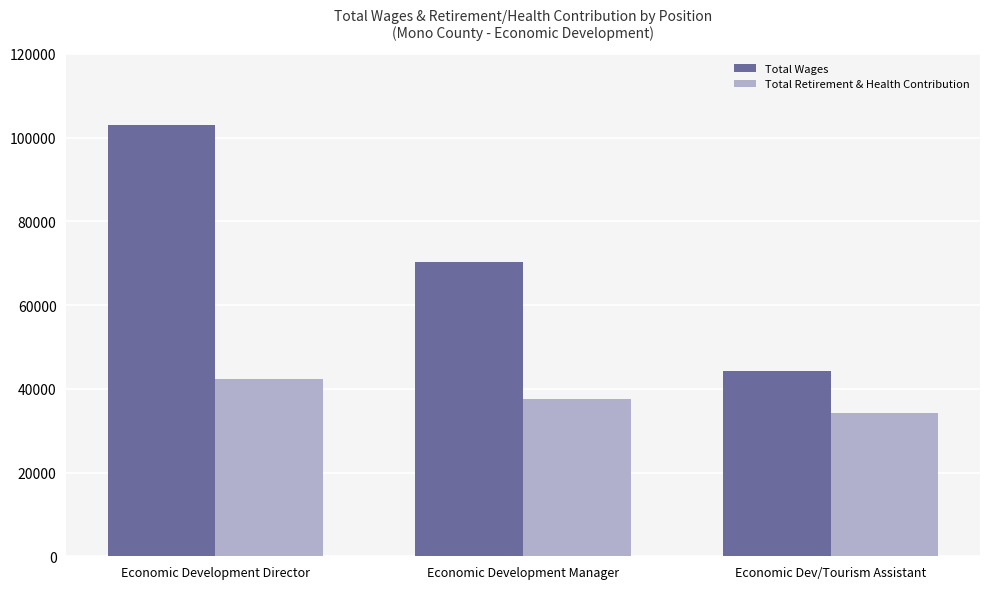

What is the sum of all Total Retirement & Health Contribution values?

114052